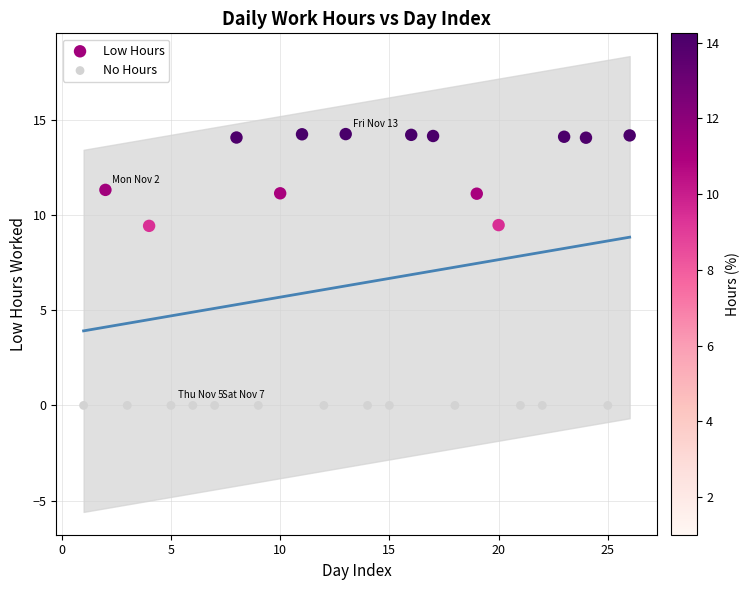

Which series reaches the maximum Y coordinate?

Low Hours